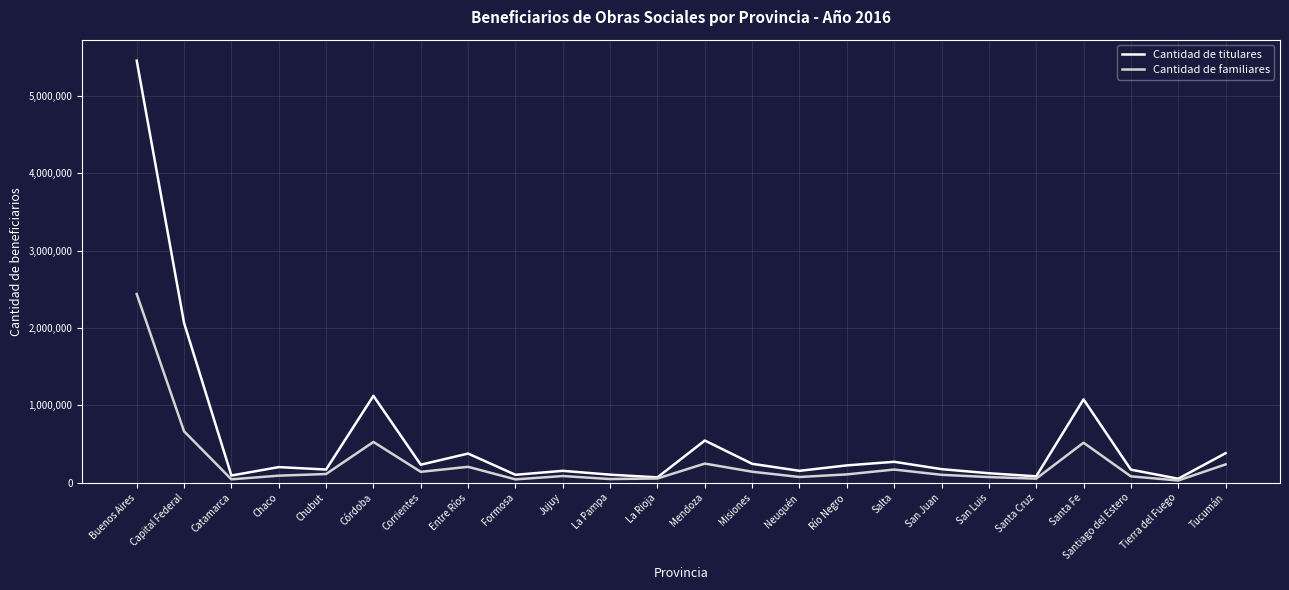

List the series in order of their overall mean, highest first.

Cantidad de titulares, Cantidad de familiares